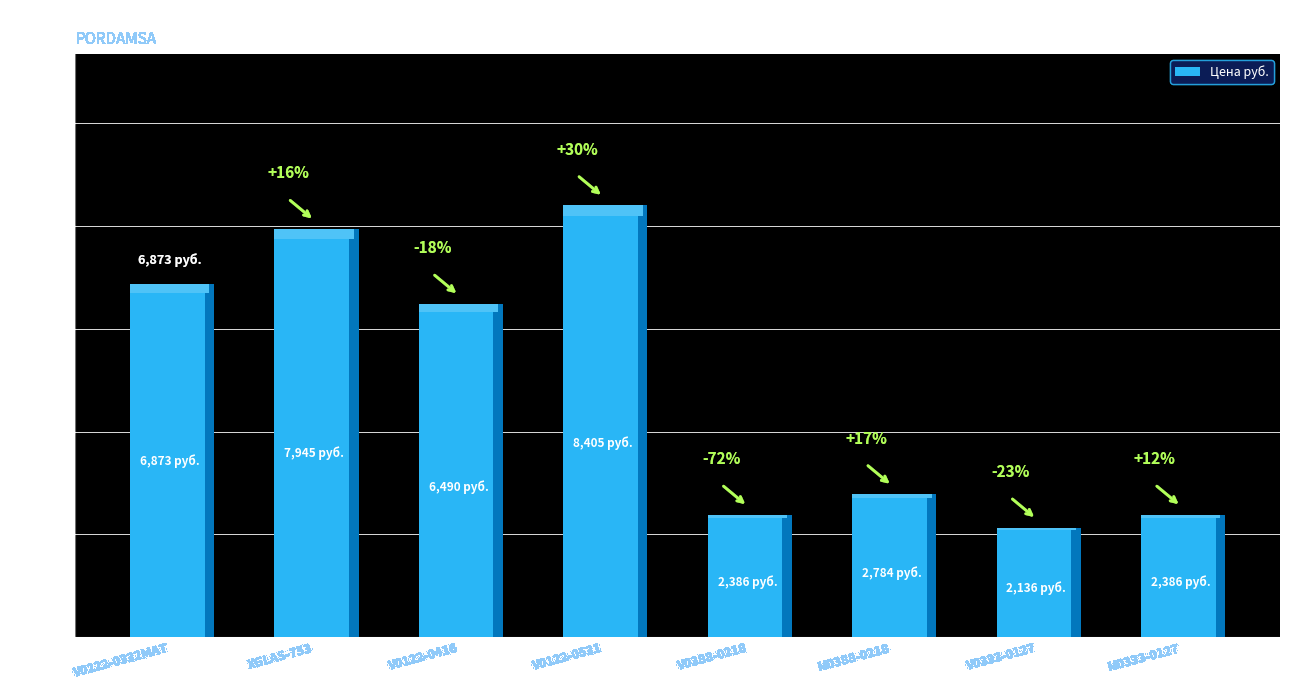

How many distinct data groups are displayed?

1